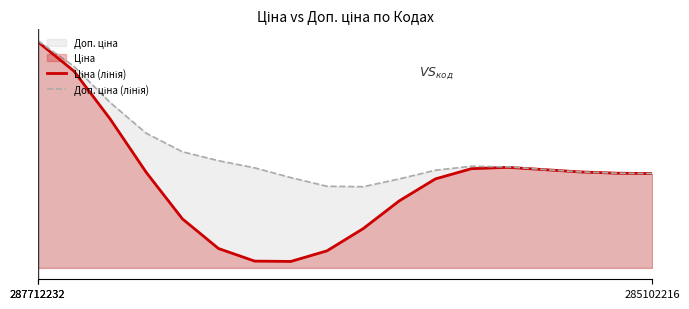

Which series has the largest total across all categories?

Доп. ціна (лінія)